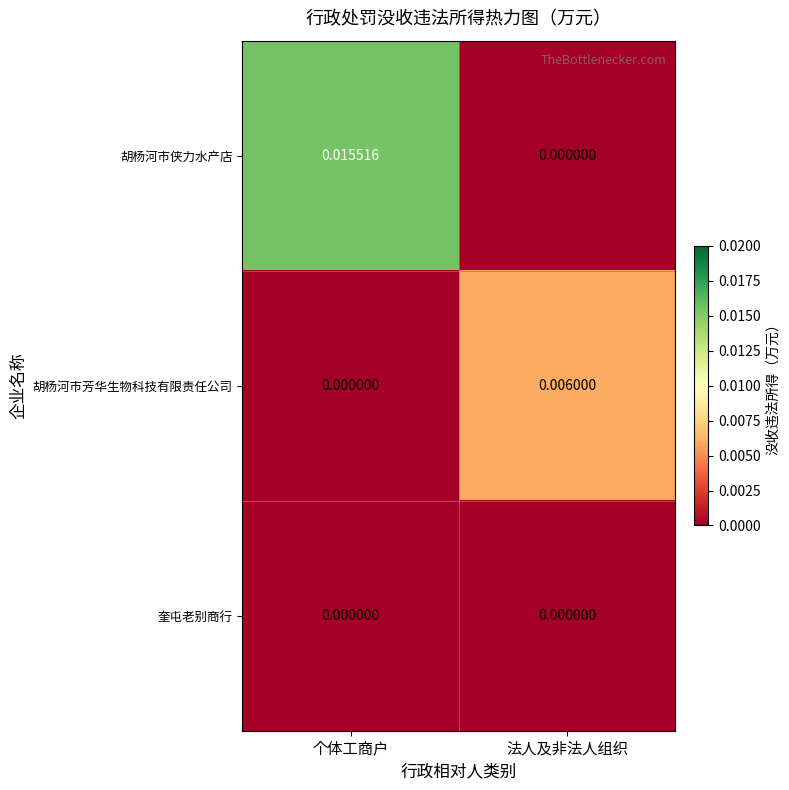

Where is 胡杨河市侠力水产店 nearest to the value 0?

法人及非法人组织